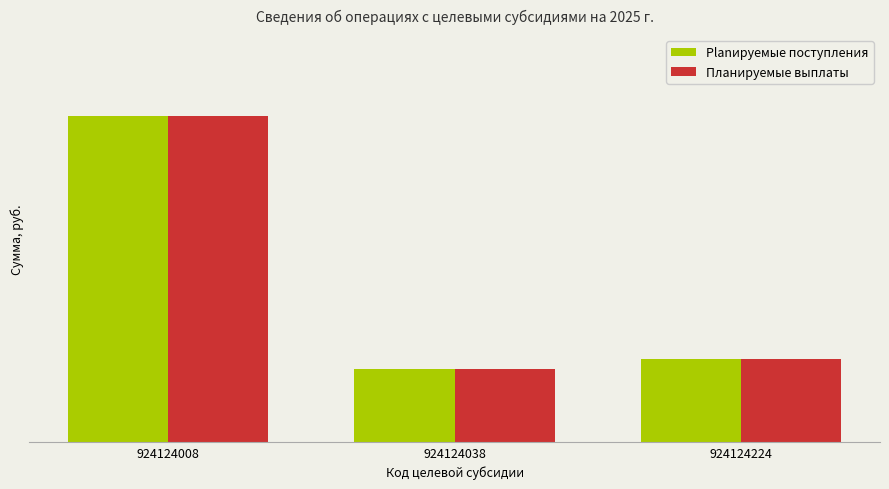

Are the bars grouped side by side (vs. stacked)?

Yes